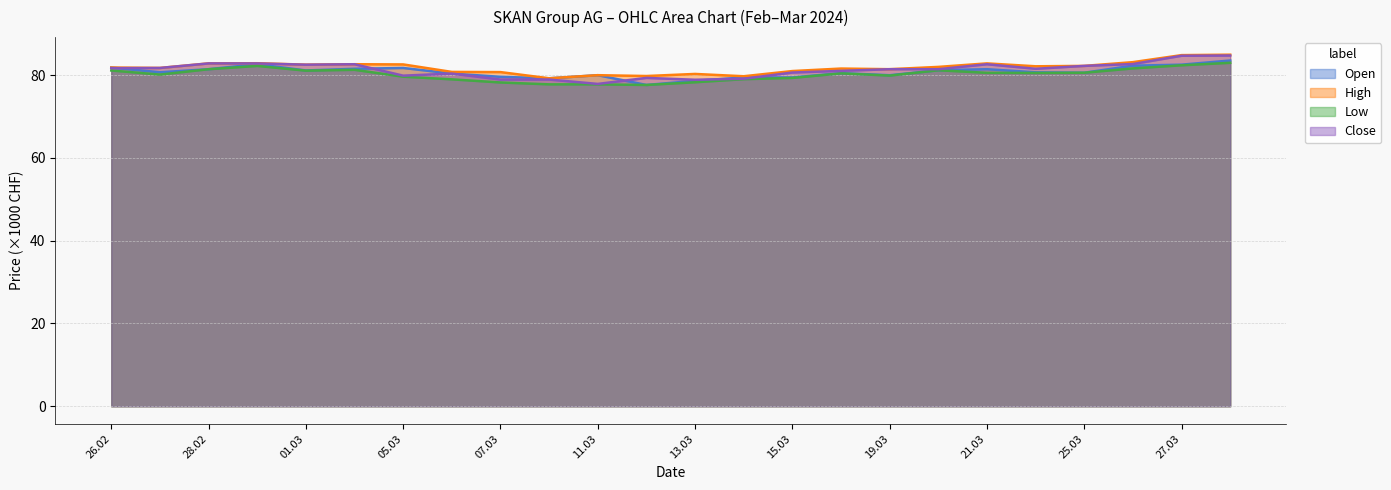

Is it true that Low equals 129.5 at 05.03?

False